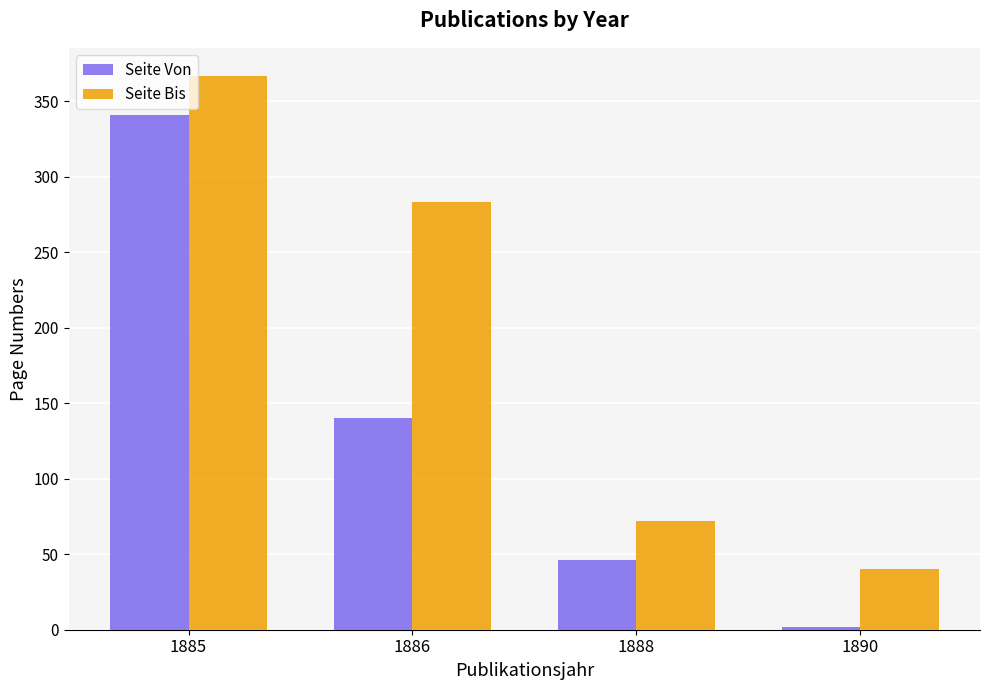

List the labels in order of Seite Von value, smallest first.

1890, 1888, 1886, 1885